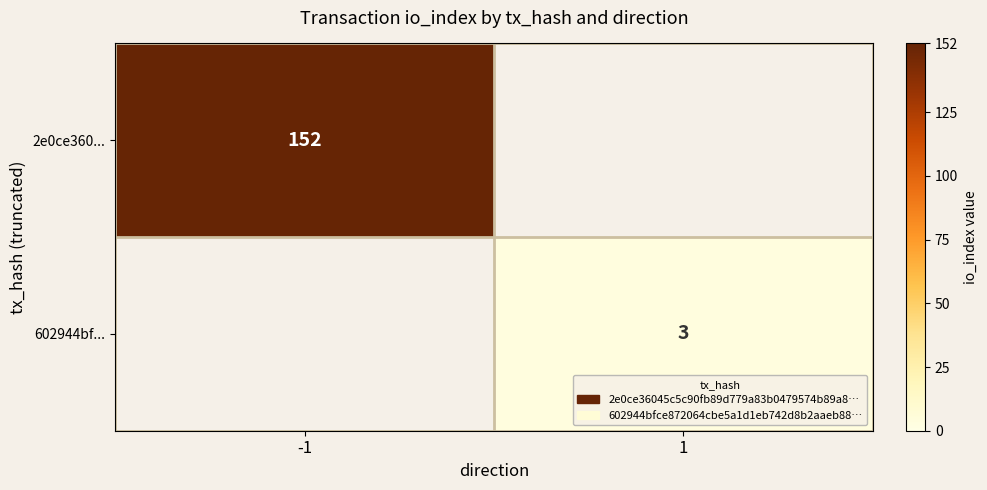

True or false: 2e0ce360... has a value of 152 at -1.

True